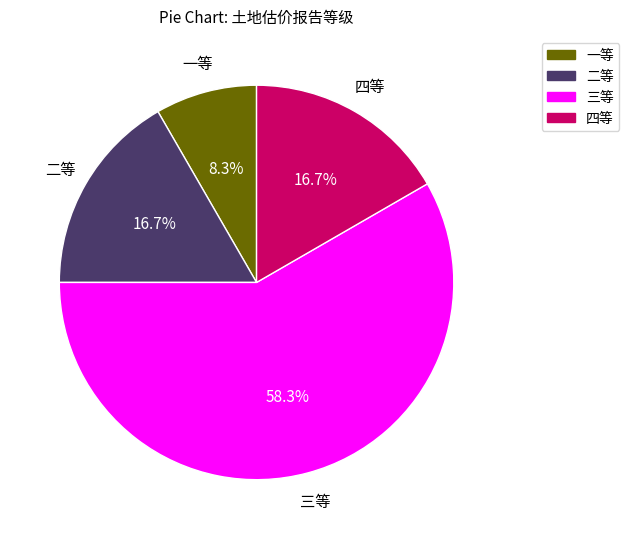

To the nearest percent, what is the difference between the 二等 and 一等 slice percentages?

8%